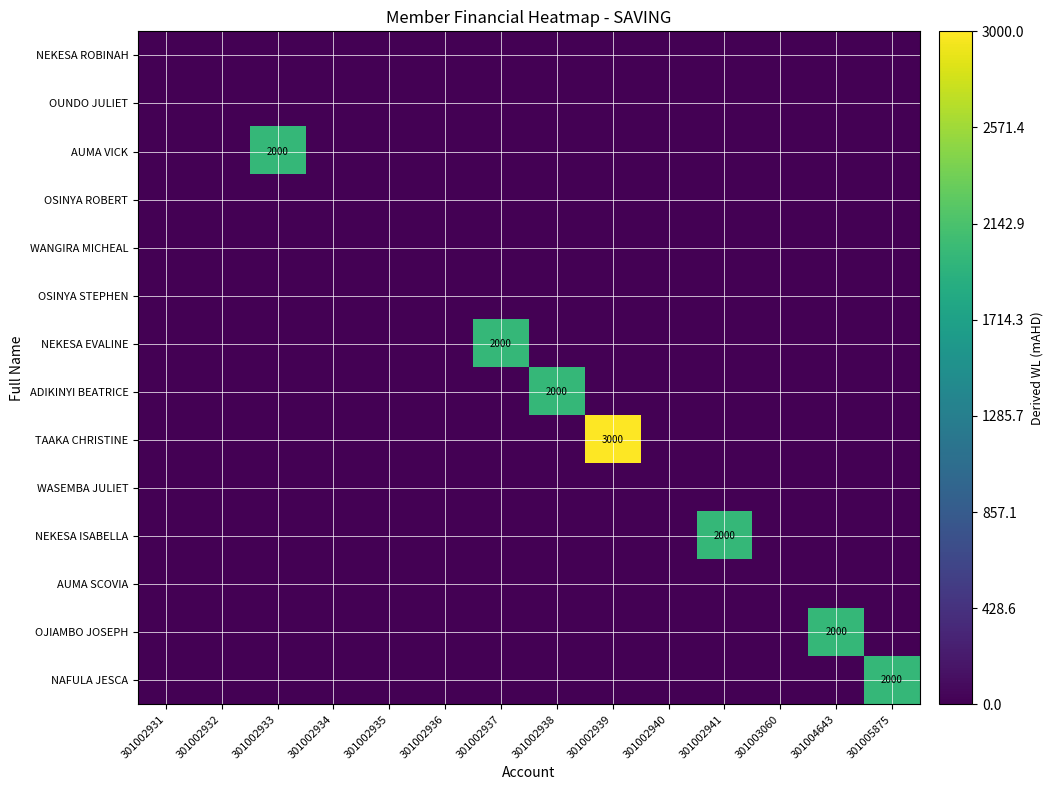

Which label corresponds to the smallest value in the chart?

301002931